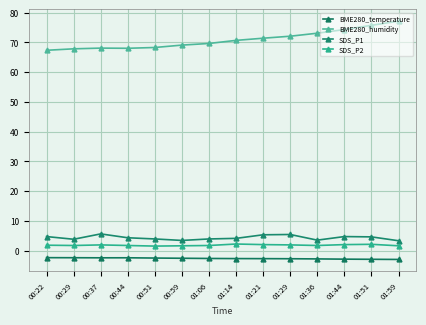

Is it true that BME280_humidity equals 119.9 at 01:59?

False